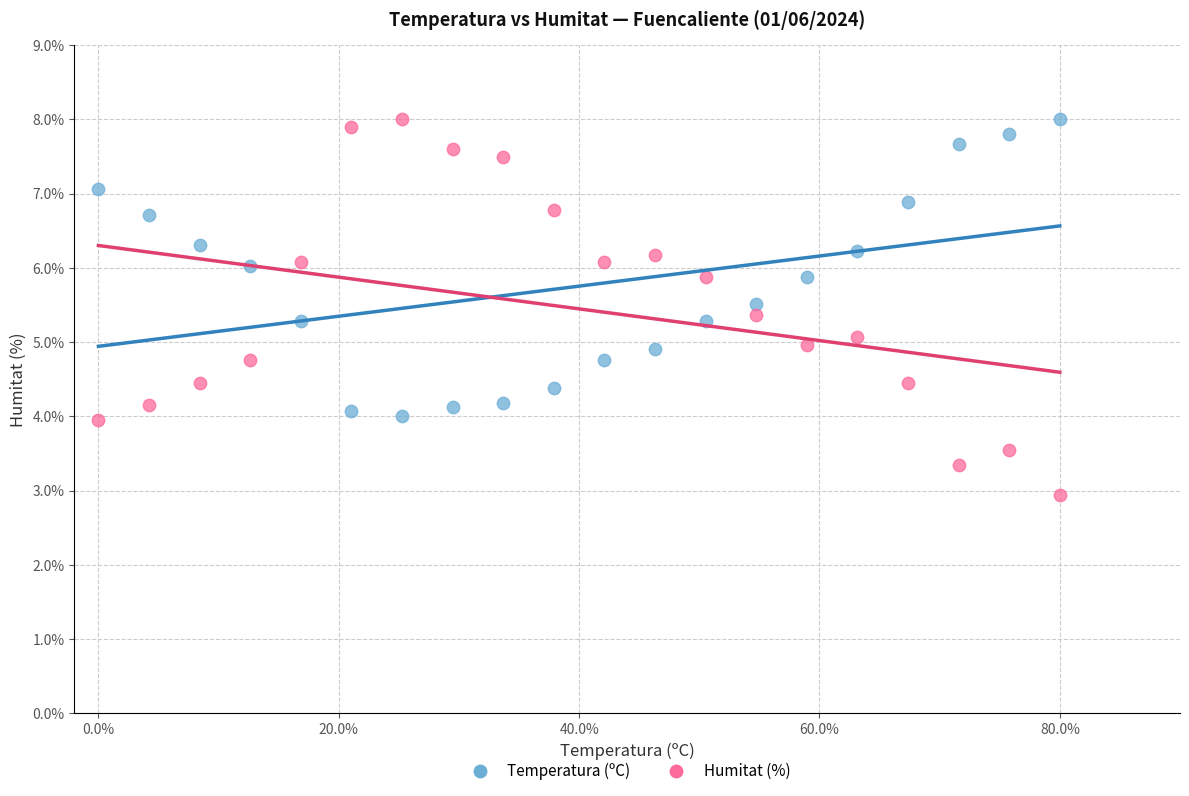

Which series has the widest spread of Y values?

Humitat (%)